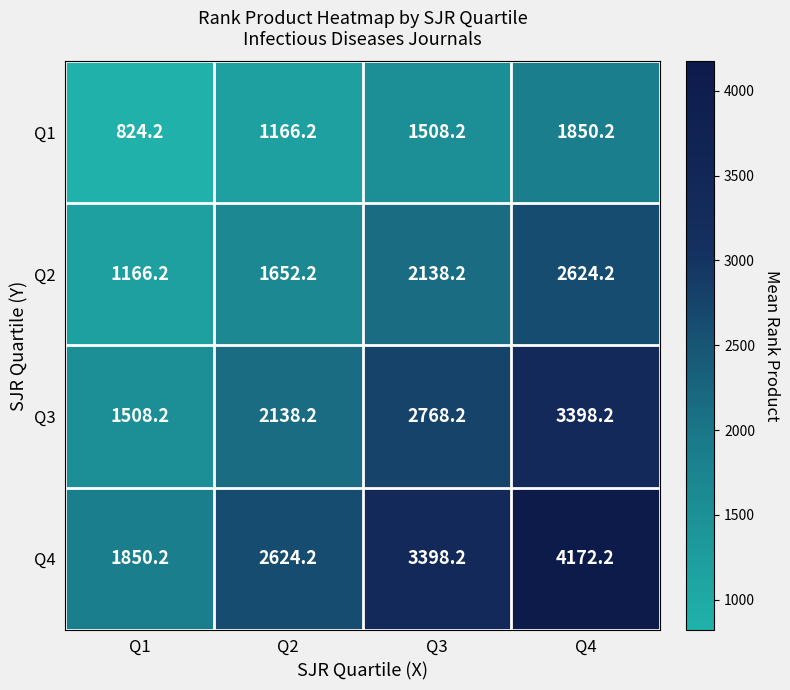

What is the difference between the Q2 values at Q2 and Q1?

486.0